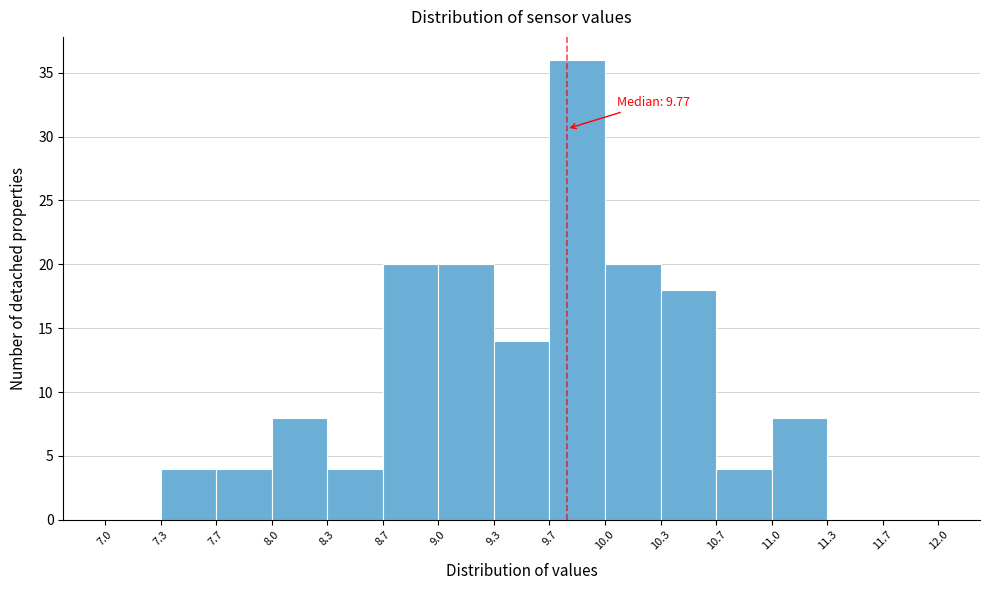

Which range on the x-axis has the tallest bar?

9.7 to 10.0